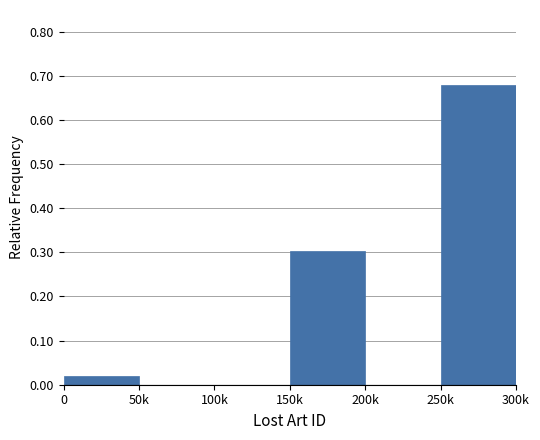

Which label corresponds to the largest value in the chart?

250k